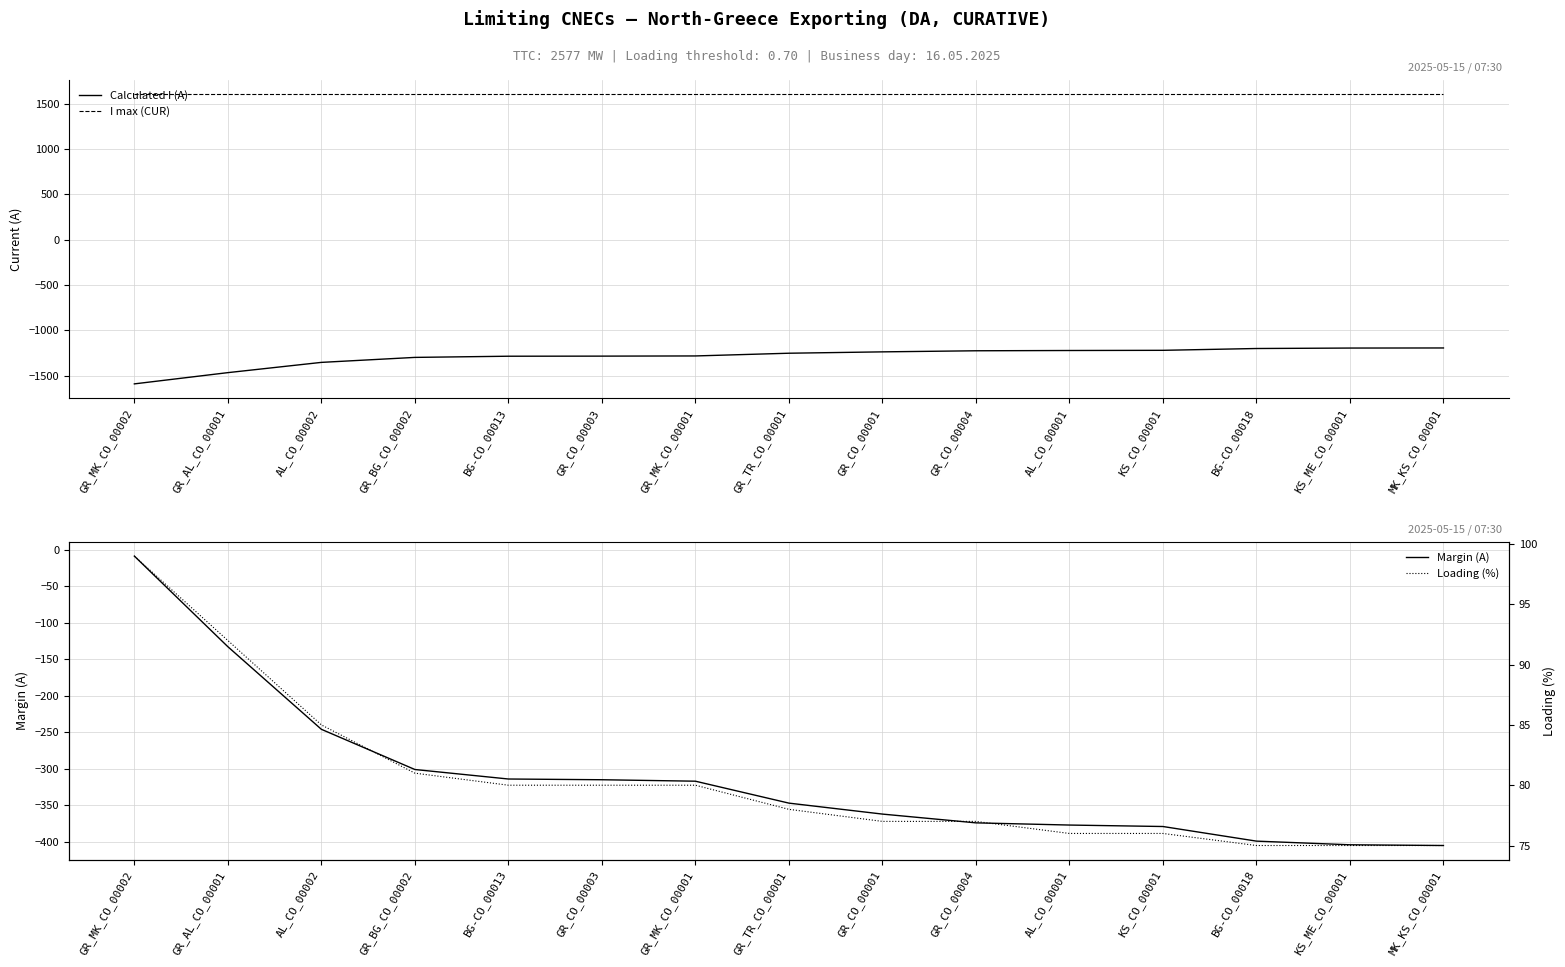

The value of Loading (%) at GR_TR_CO_00001 is 78. True or false?

True